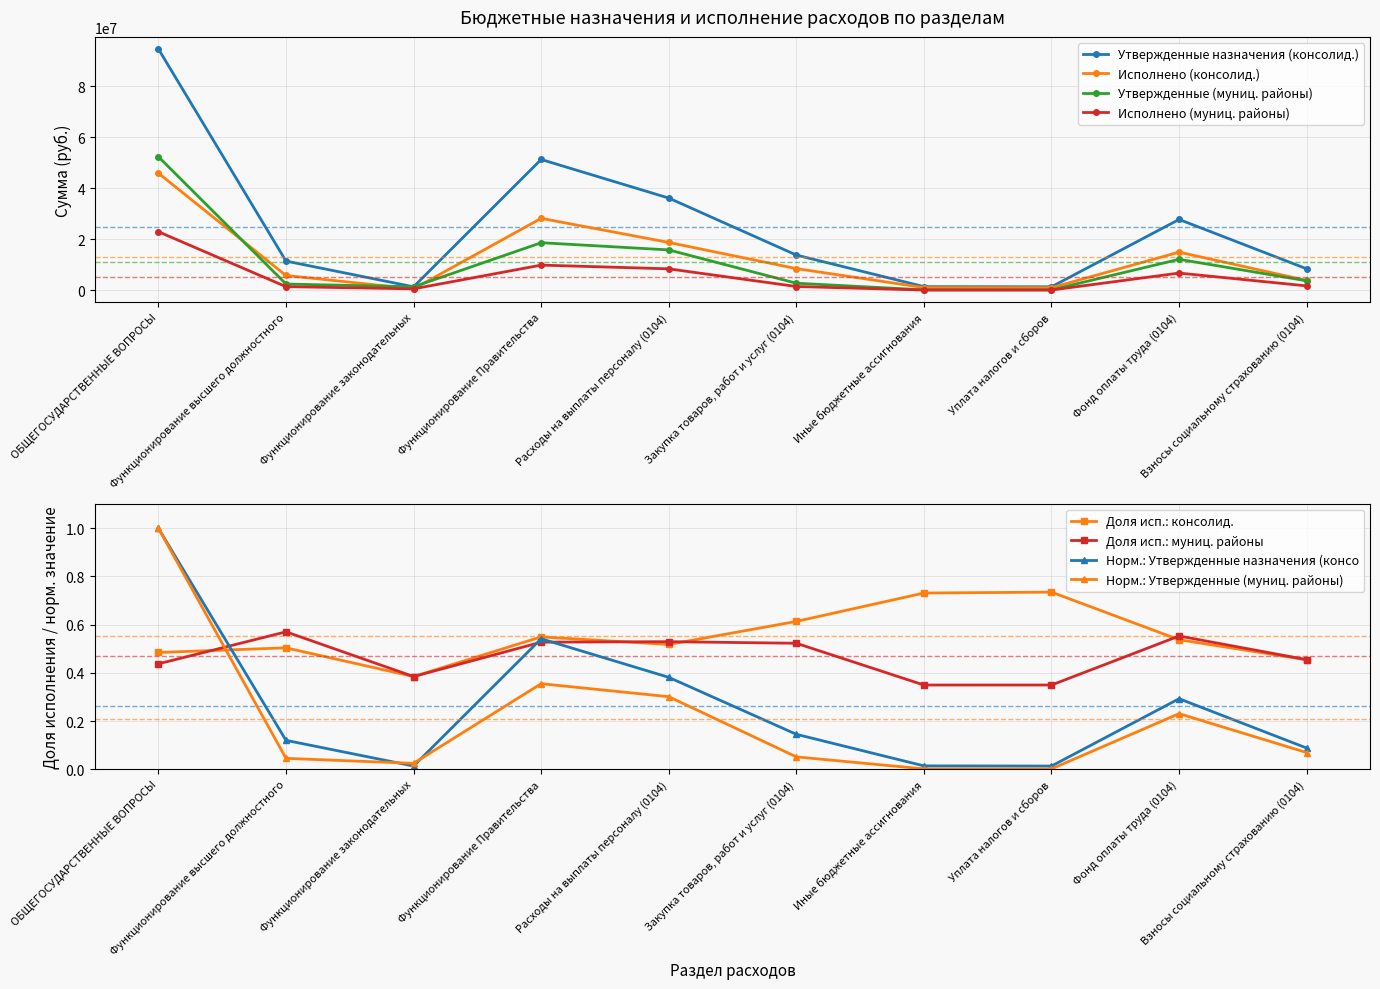

What is the average value of the Исполнено (муниц. районы) series?

5283379.7